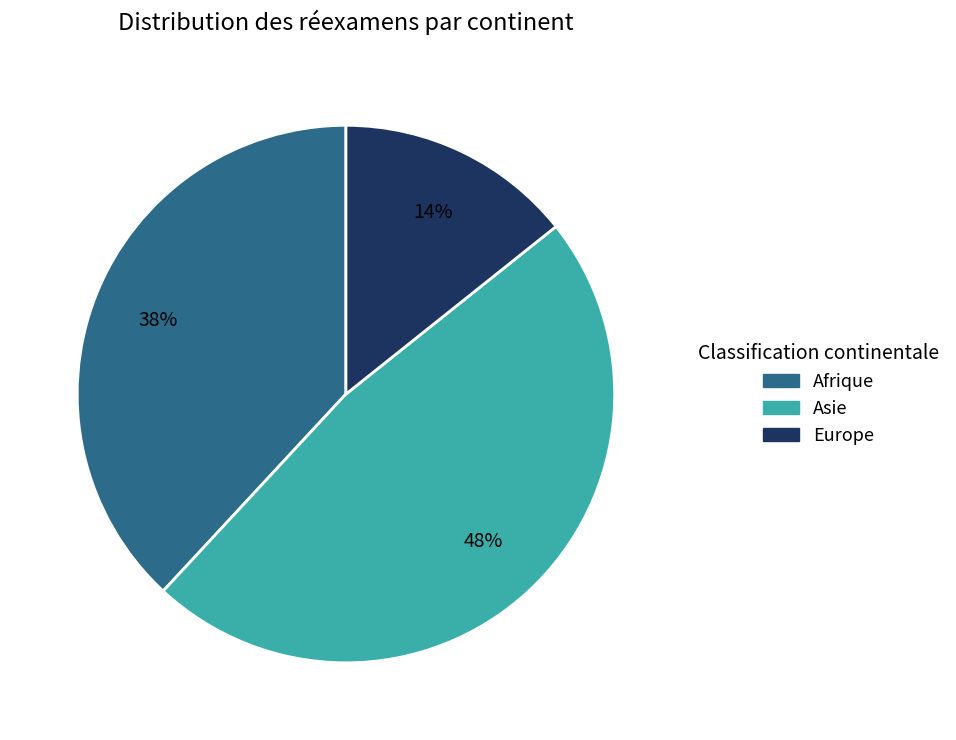

Is it true that Europe is 1% of the pie?

False